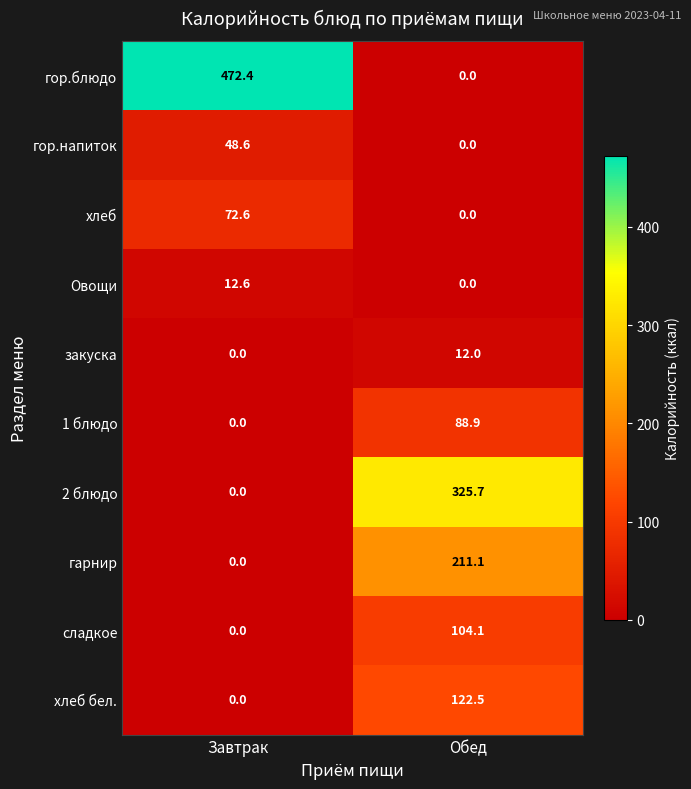

The value of гор.напиток at Завтрак is 82.1. True or false?

False